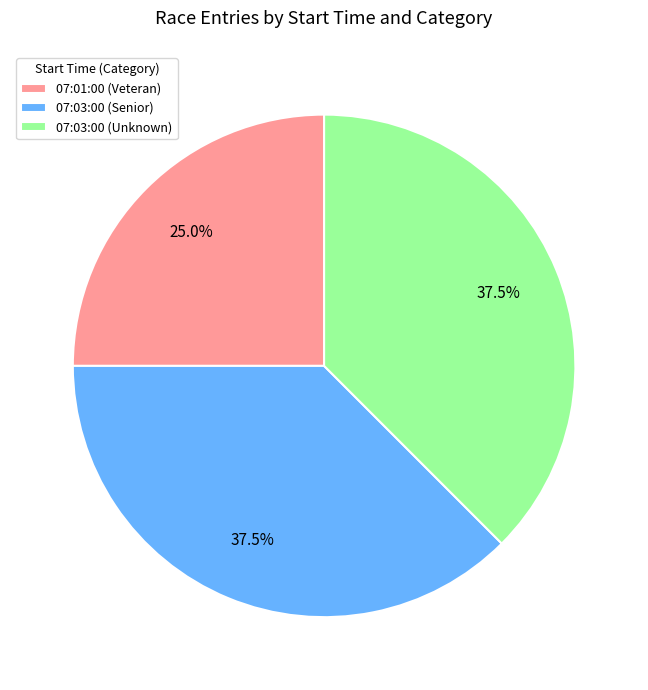

Does any single category account for the majority?

No